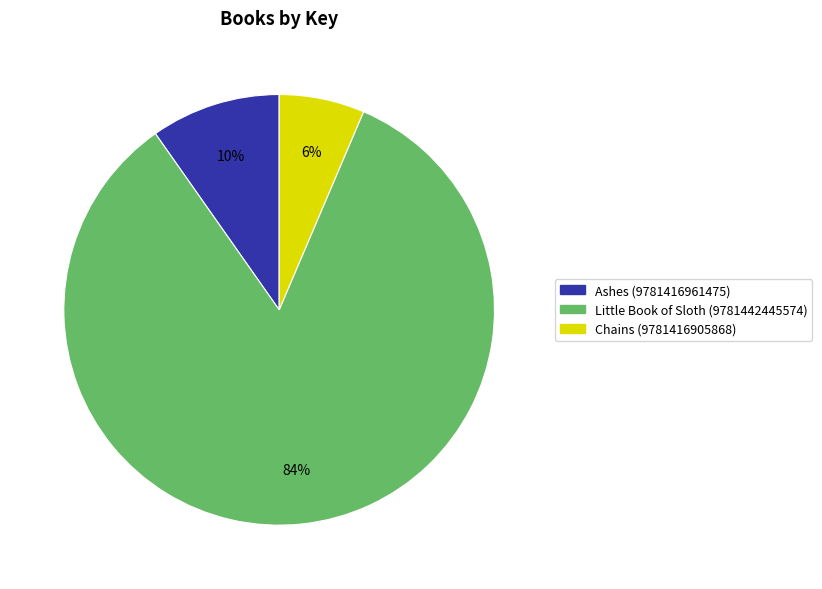

Do Little Book of Sloth (9781442445574) and Ashes (9781416961475) together represent more than half of the pie?

Yes